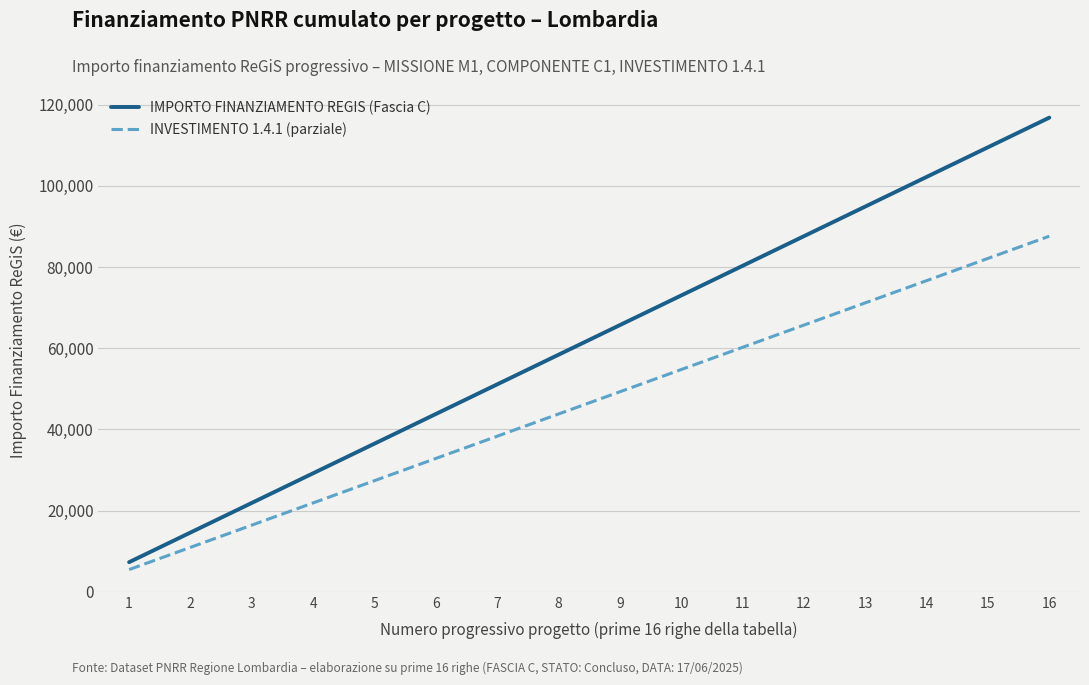

Read the INVESTIMENTO 1.4.1 (parziale) value at 2.

10951.5